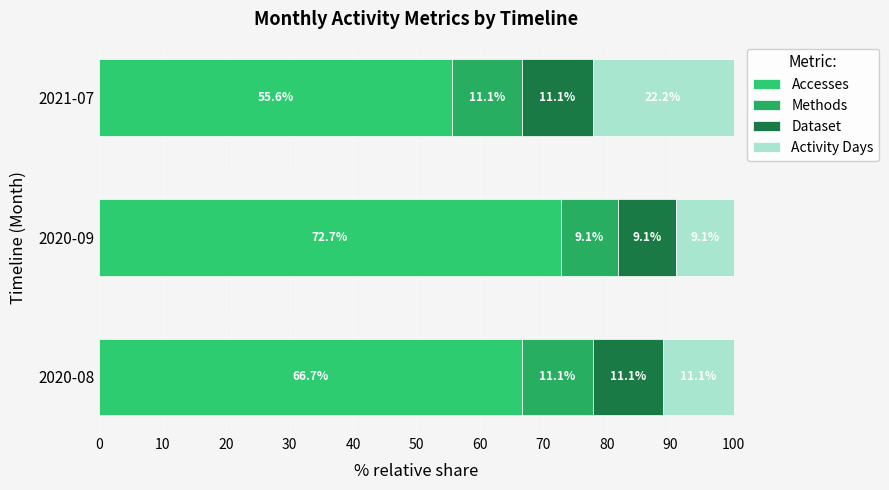

Count the number of data series in this chart.

4